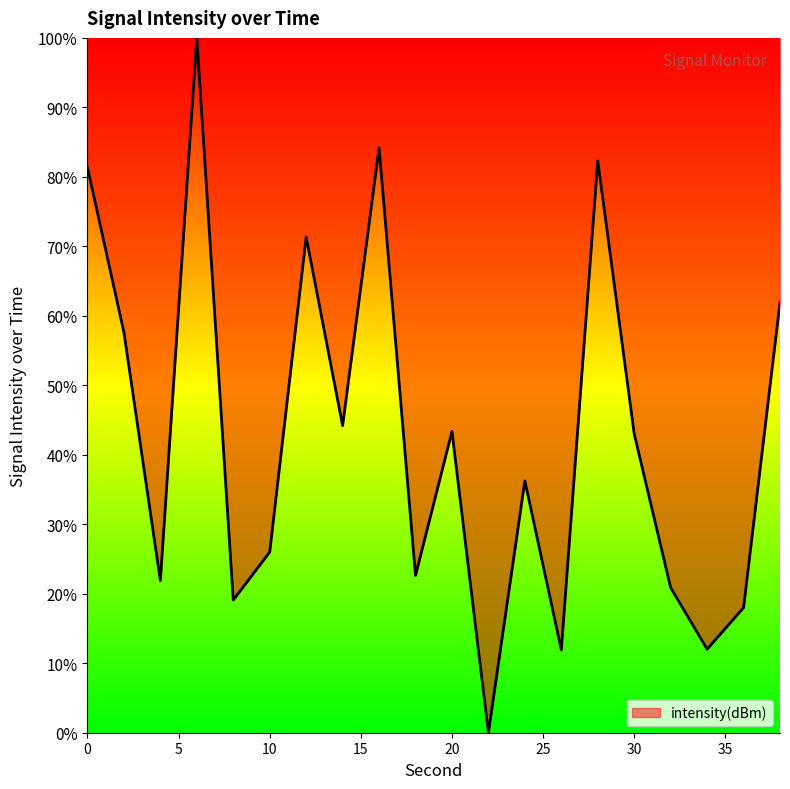

What is the maximum value shown in the chart?

100.0